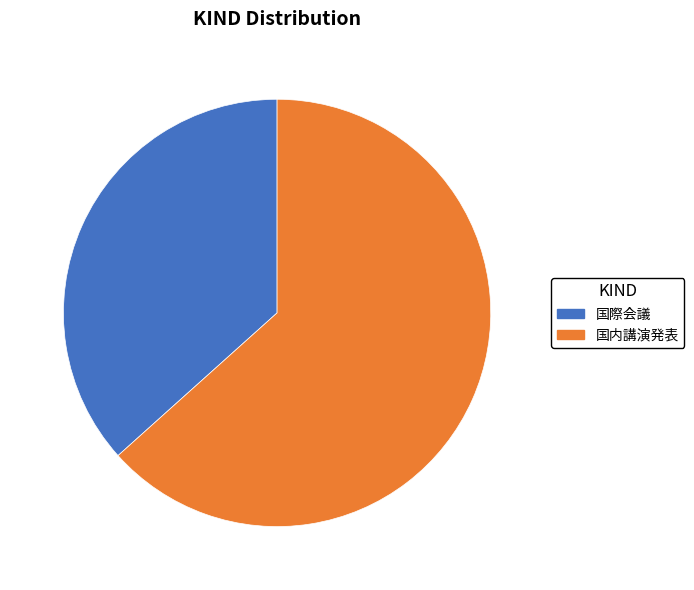

Do 国際会議 and 国内講演発表 together represent more than half of the pie?

Yes